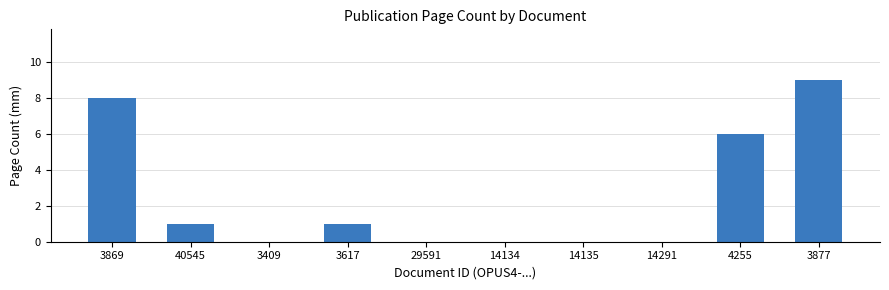

How many categories are shown in the chart?

10